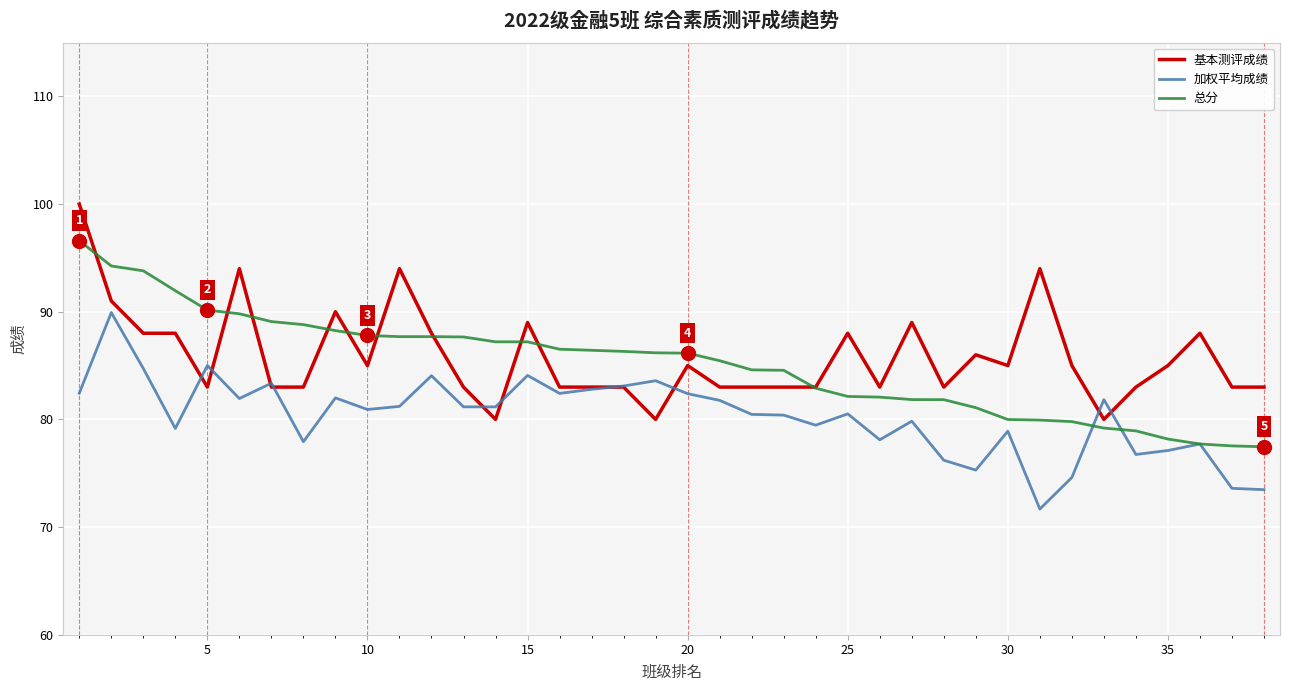

List the series in order of their peak value, lowest first.

加权平均成绩, 总分, 基本测评成绩